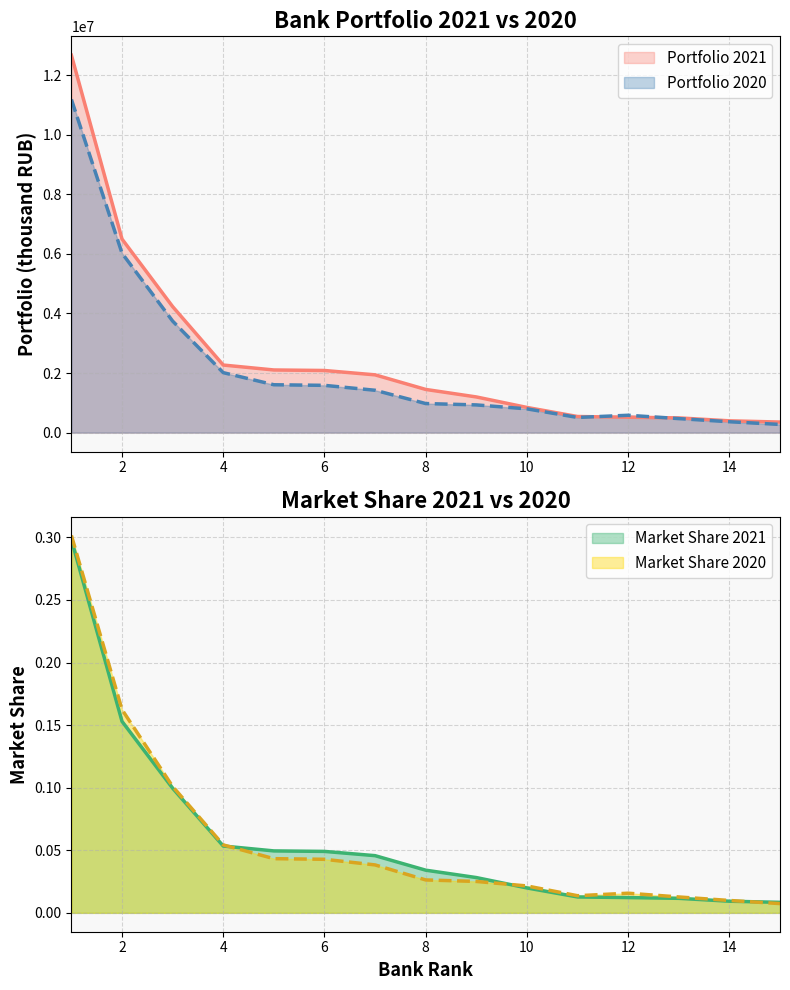

Which series changed the most between 1 and 15?

Portfolio 2021